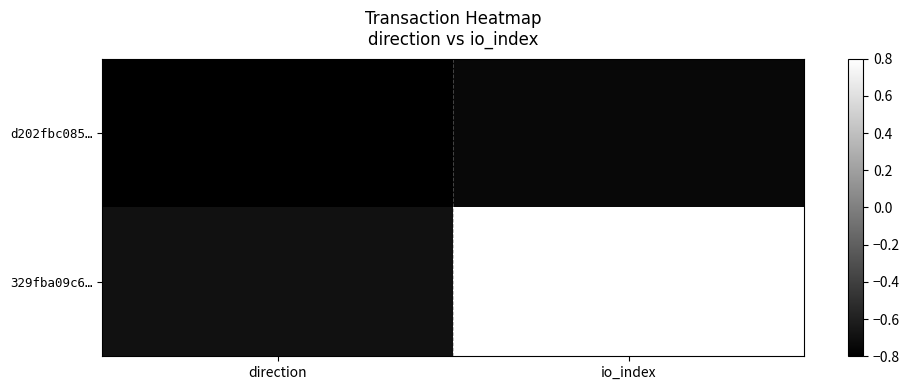

At which category is the sum across all series the highest?

io_index